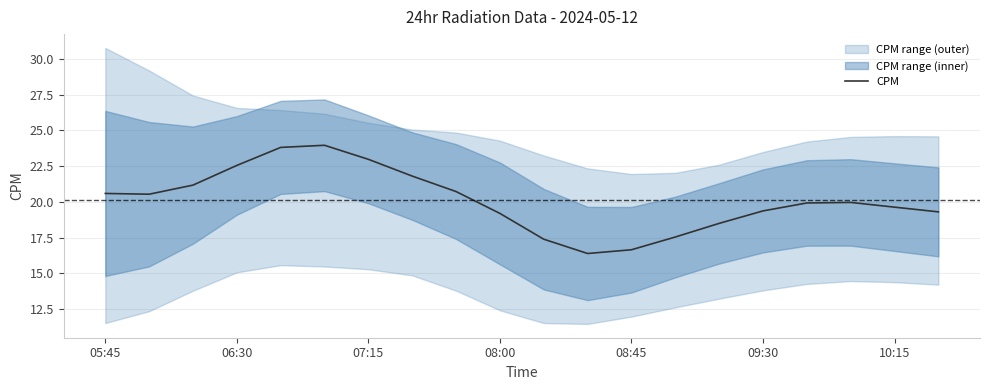

How many points are lower than both their immediate neighbors (excluding endpoints)?

2